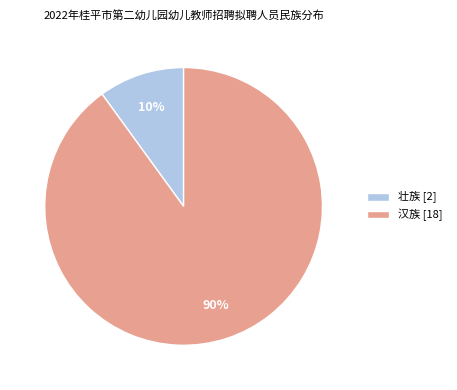

To the nearest percent, what portion does 汉族 represent?

90%